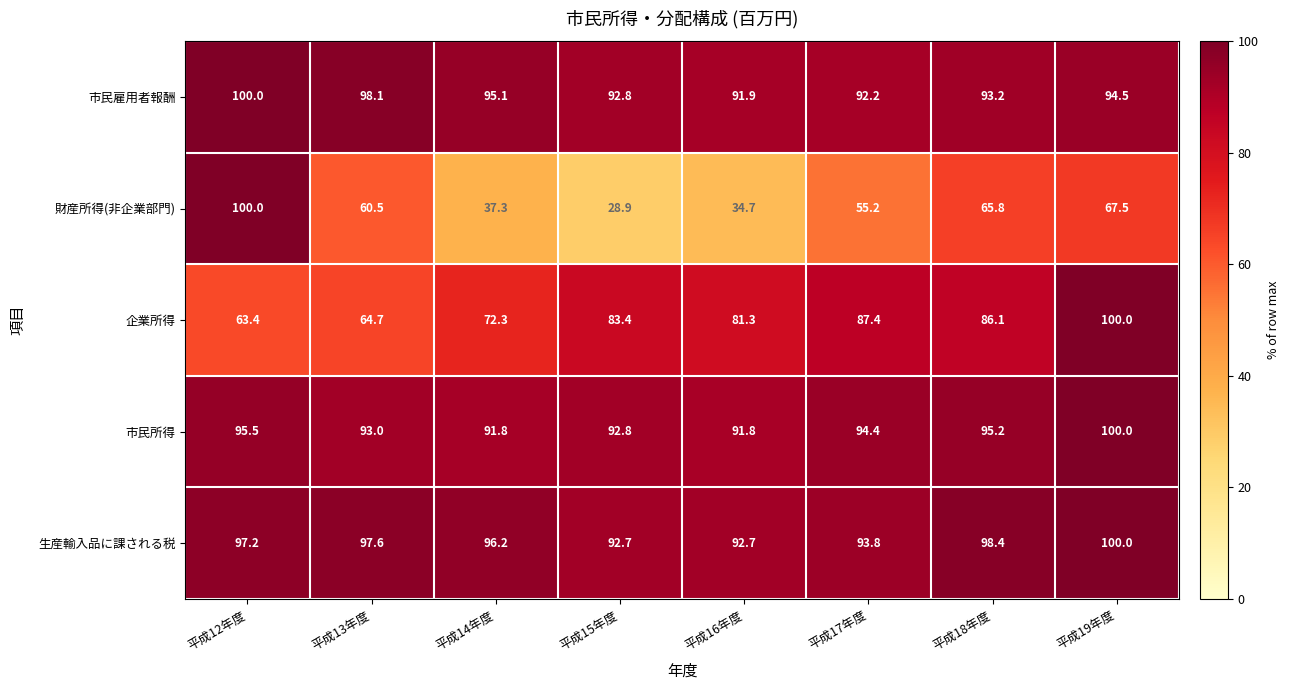

What is the difference between the maximum and minimum values in the 市民雇用者報酬 series?

8.1